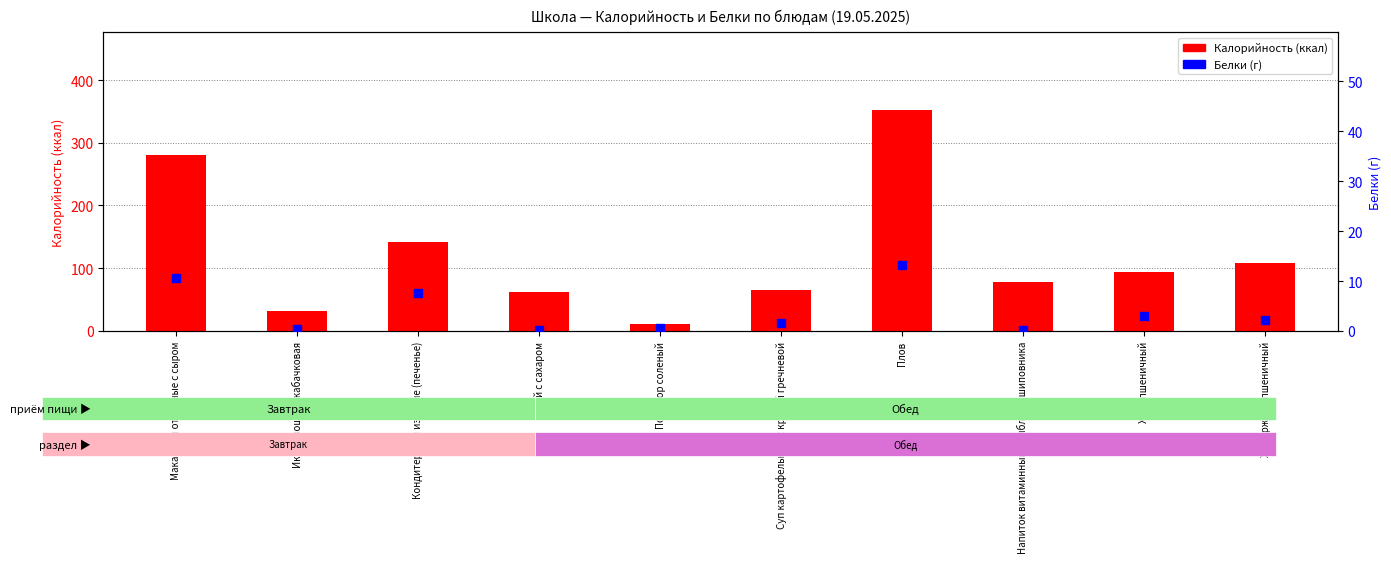

Which series has the largest Y range (max minus min)?

Калорийность